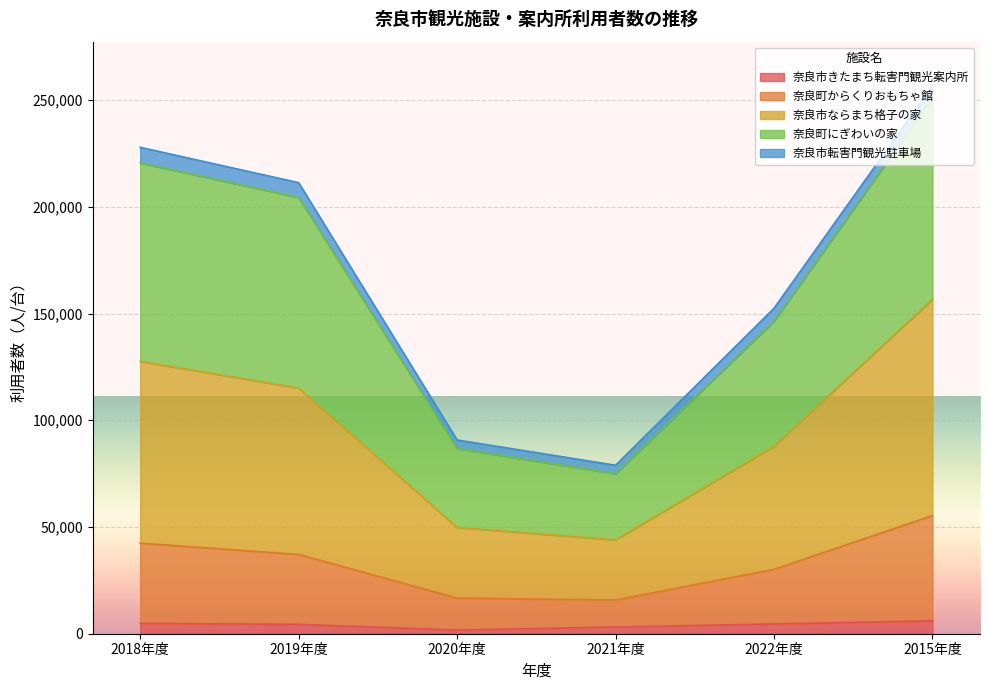

At which category is the sum across all series the highest?

2015年度